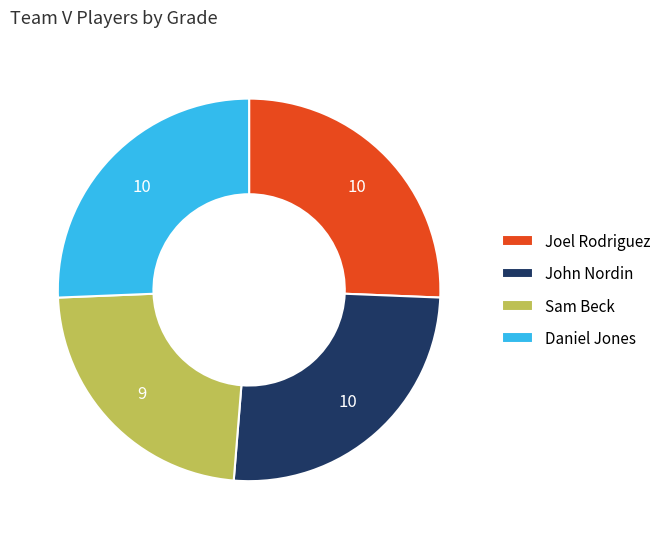

Which category has the smallest portion of the pie?

Sam Beck